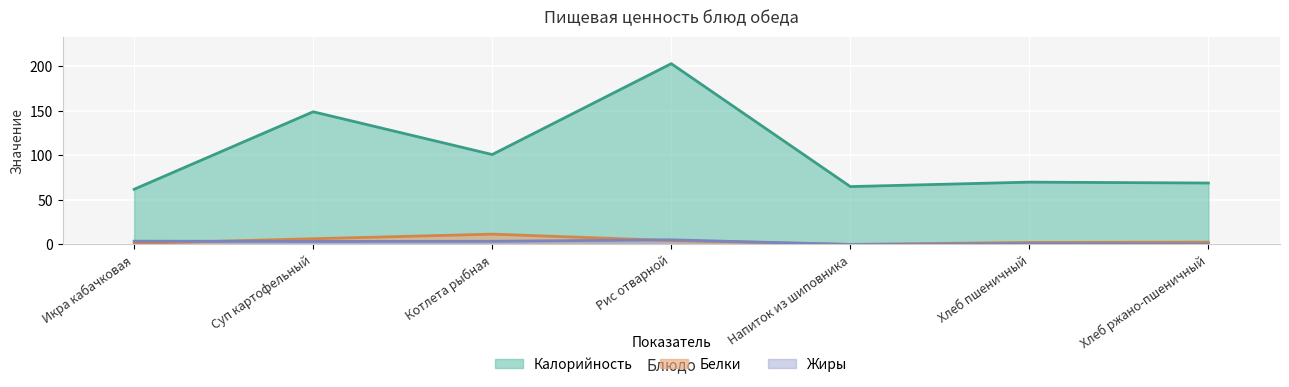

Between Суп картофельный and Хлеб ржано-пшеничный, which series saw the biggest shift?

Калорийность